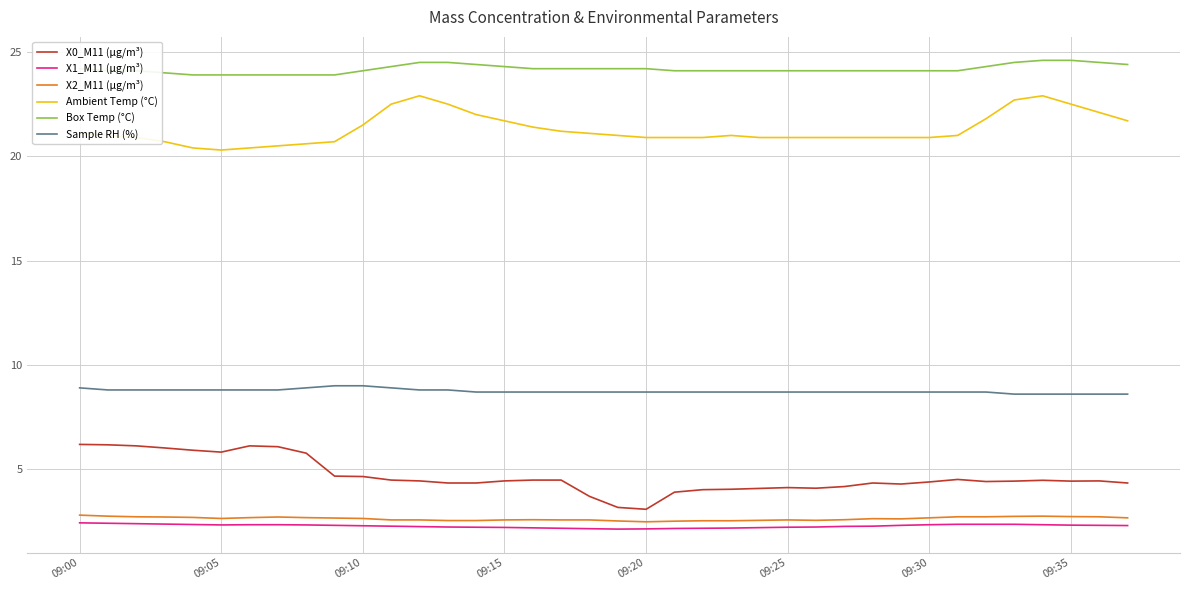

True or false: Ambient Temp (°C) and X1_M11 (μg/m³) cross at least once.

False